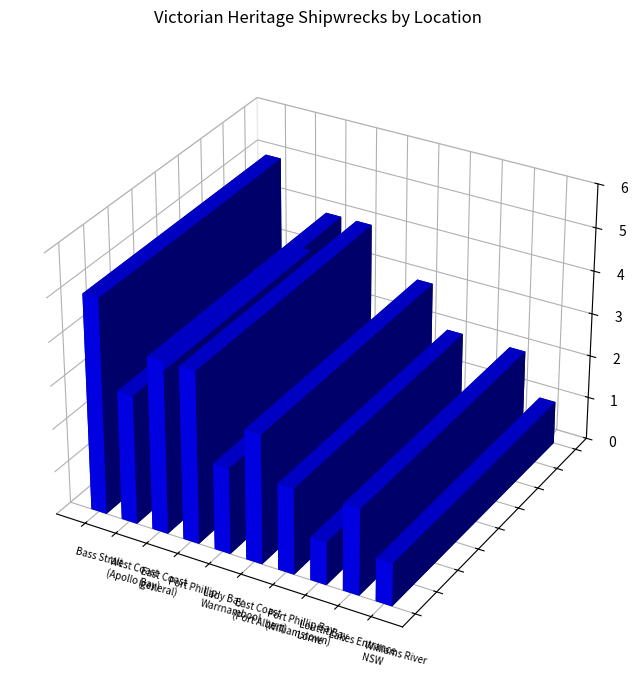

Is it true that the value at Lady Bay is 1?

False